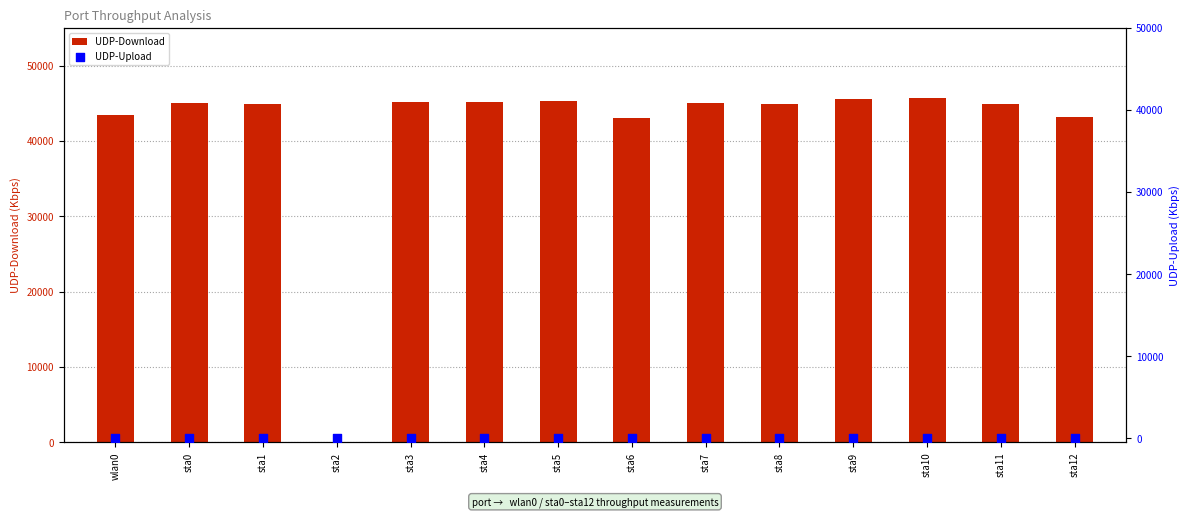

What is the total value across all series at sta10?

45682.0